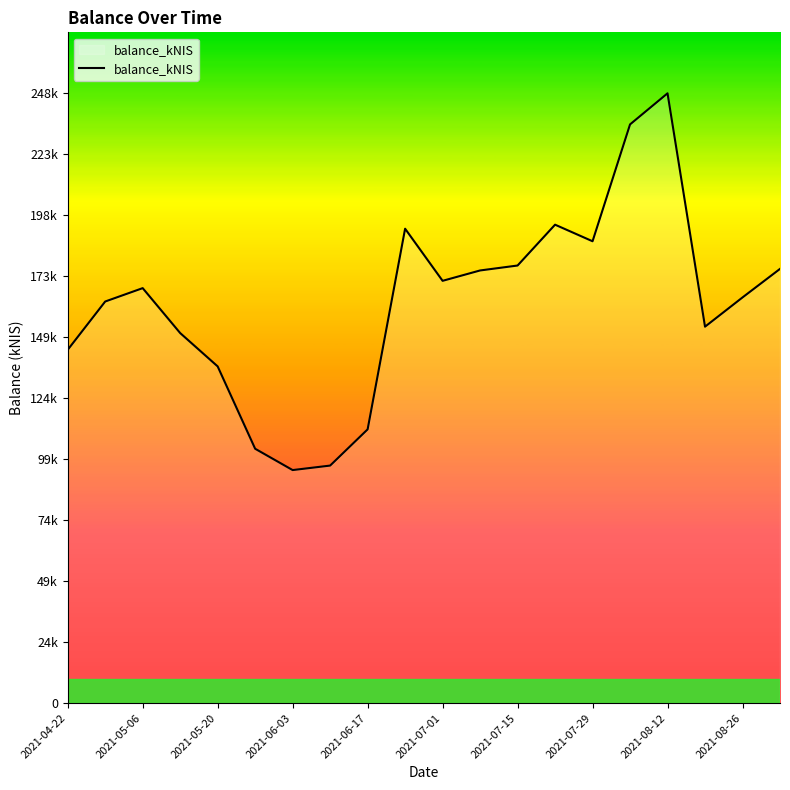

Is this an area chart (filled region under the line)?

Yes